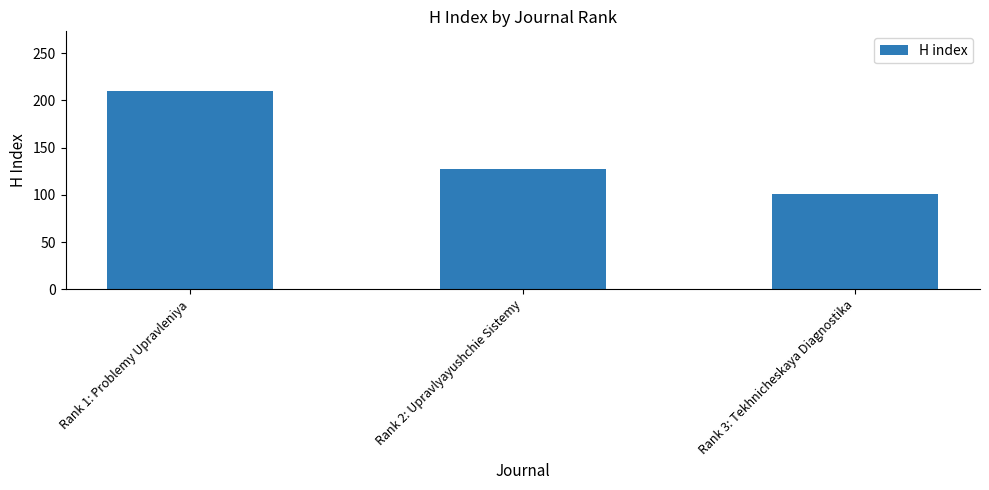

How many distinct data groups are displayed?

1